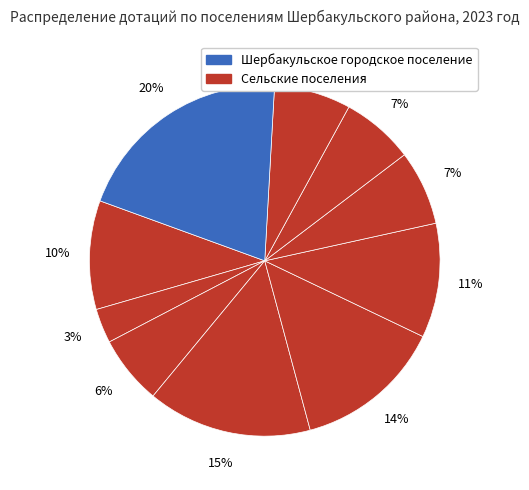

To the nearest percent, what is the difference between the largest and smallest slice percentages?

17%